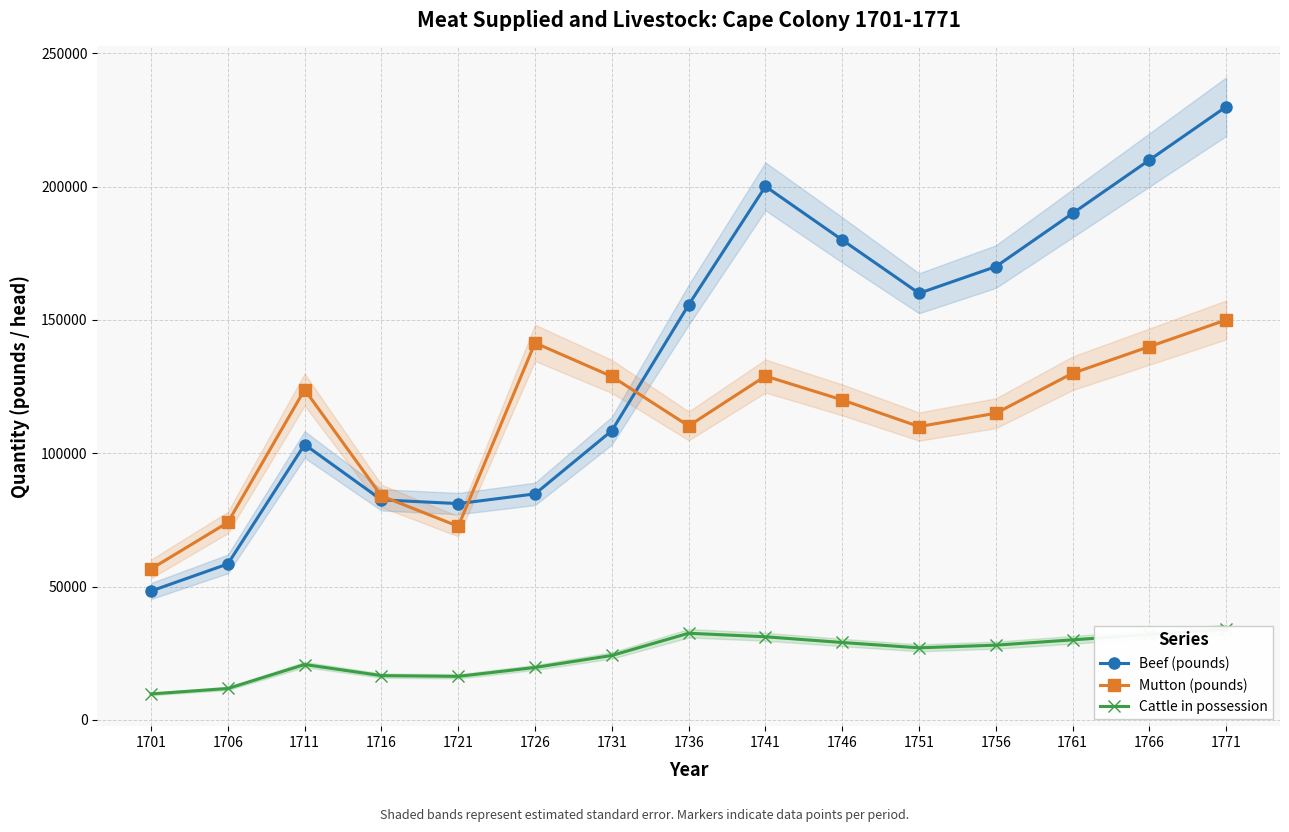

What is the sum of all Mutton (pounds) values?

1685424